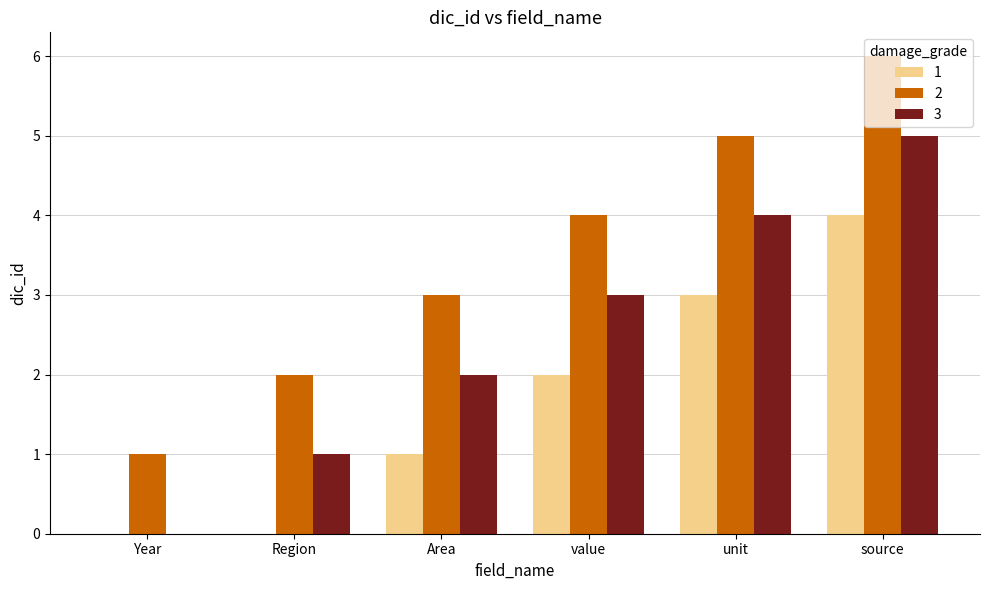

How many groups of bars are there?

6